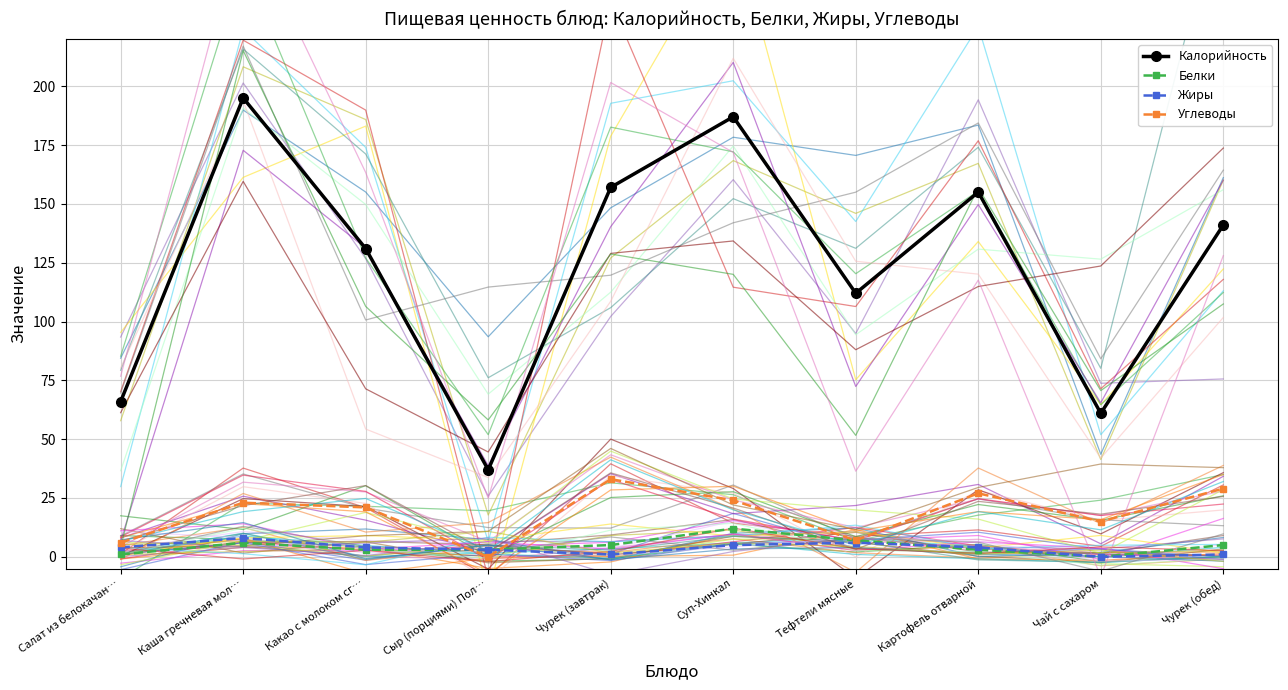

Between Картофель отварной and Чай с сахаром, which series saw the biggest shift?

Калорийность